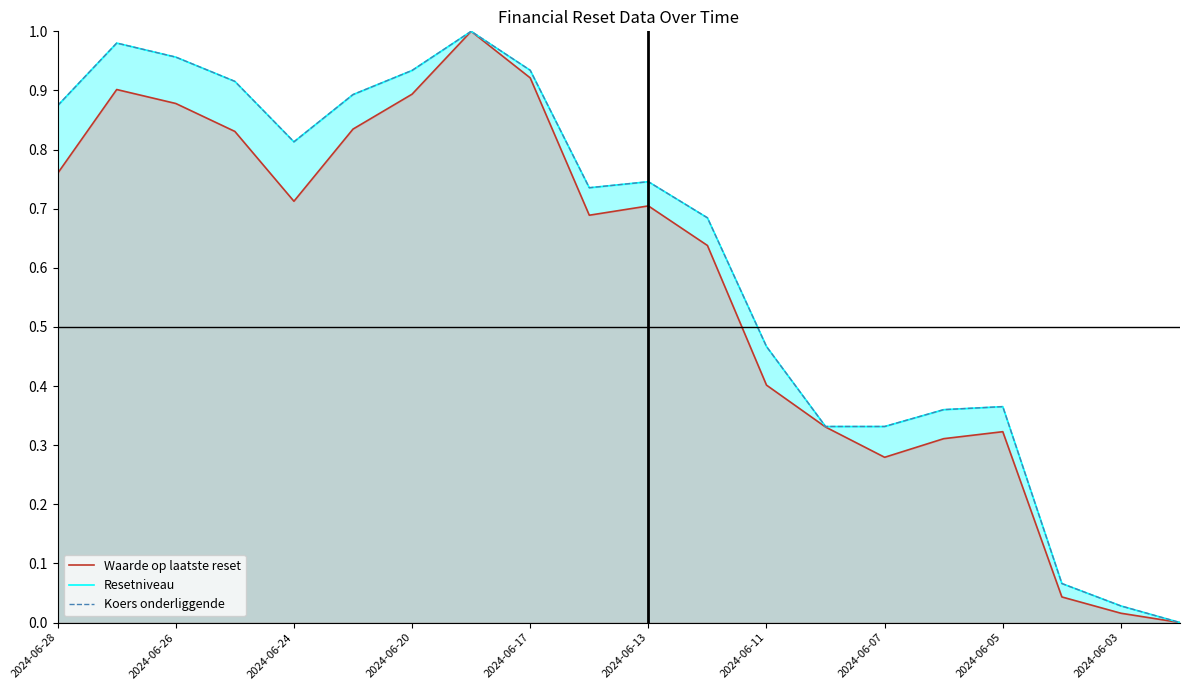

What is the total value across all series at 2024-06-26?

2.8